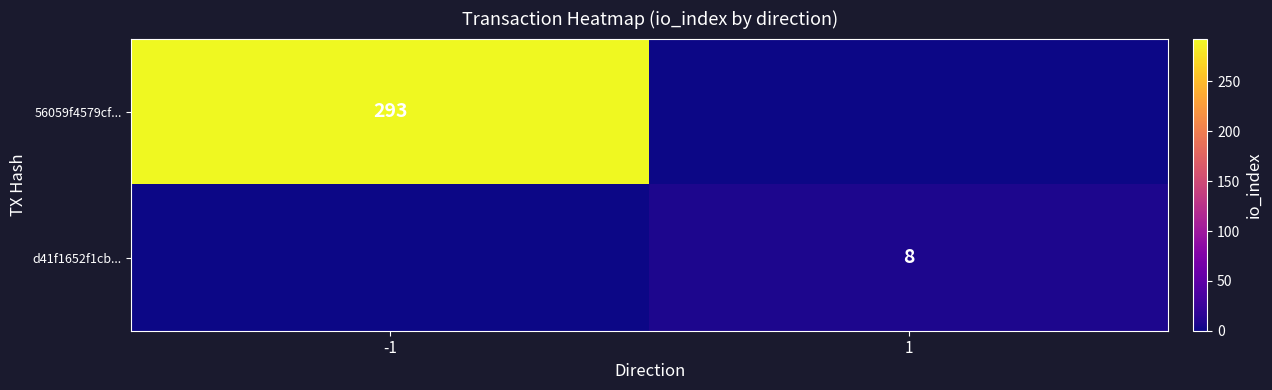

The value of 56059f4579cf... at -1 is 506. True or false?

False